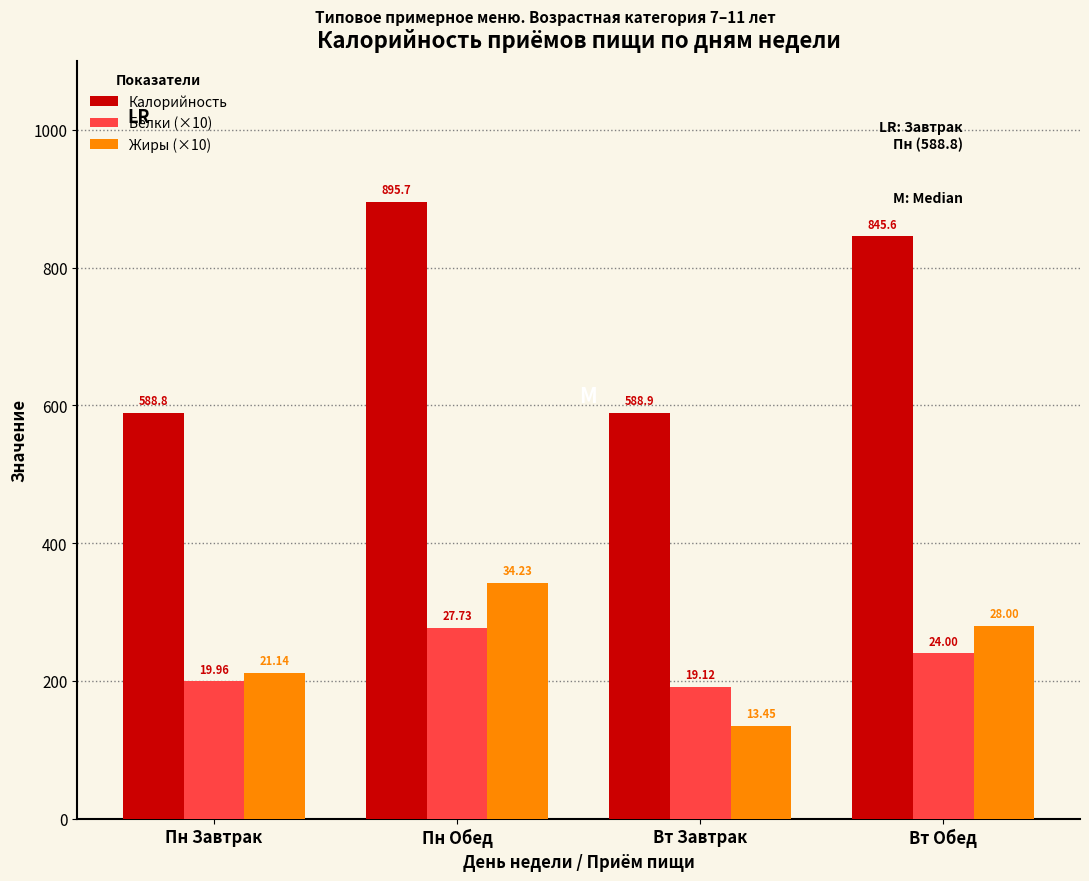

Which series has the largest range (max minus min)?

Калорийность